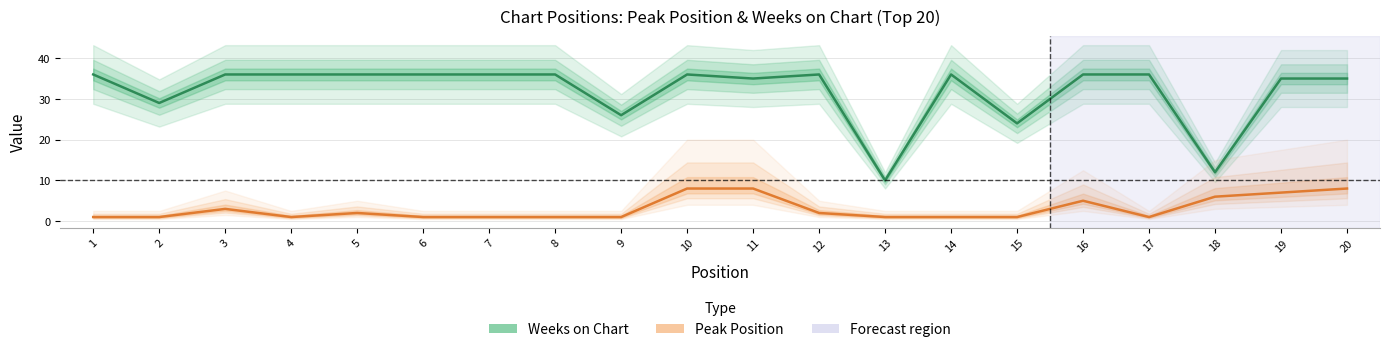

Reading left to right, list all the values displayed in this chart.

Weeks on Chart: 1=36	2=29	3=36	4=36	5=36	6=36	7=36	8=36	9=26	10=36	11=35	12=36	13=10	14=36	15=24	16=36	17=36	18=12	19=35	20=35
Peak Position: 1=1	2=1	3=3	4=1	5=2	6=1	7=1	8=1	9=1	10=8	11=8	12=2	13=1	14=1	15=1	16=5	17=1	18=6	19=7	20=8